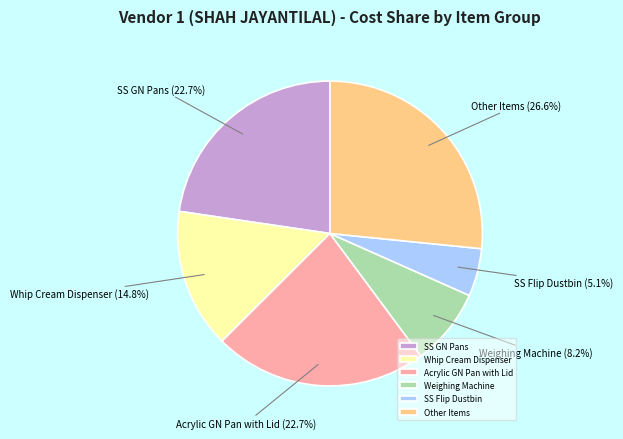

What percentage do SS GN Pans and Other Items together represent?

49.3%